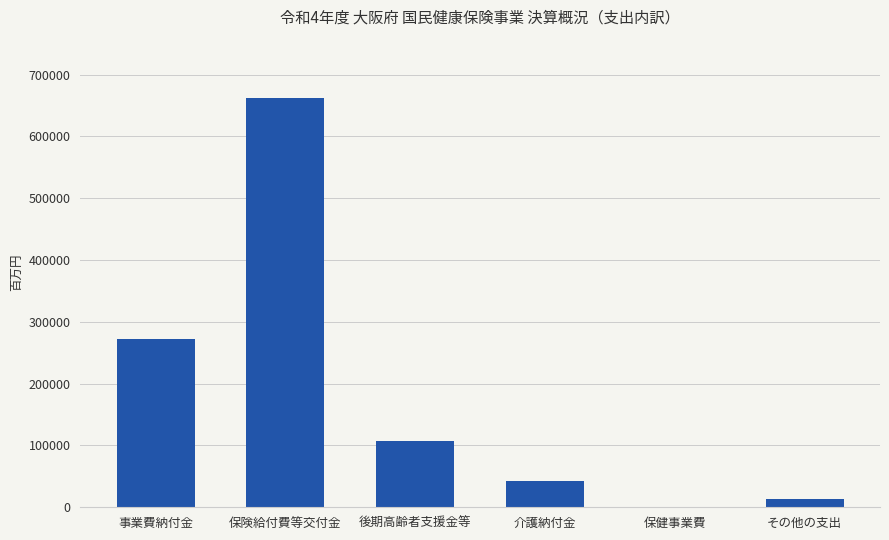

What is the sum of all values?

1098258